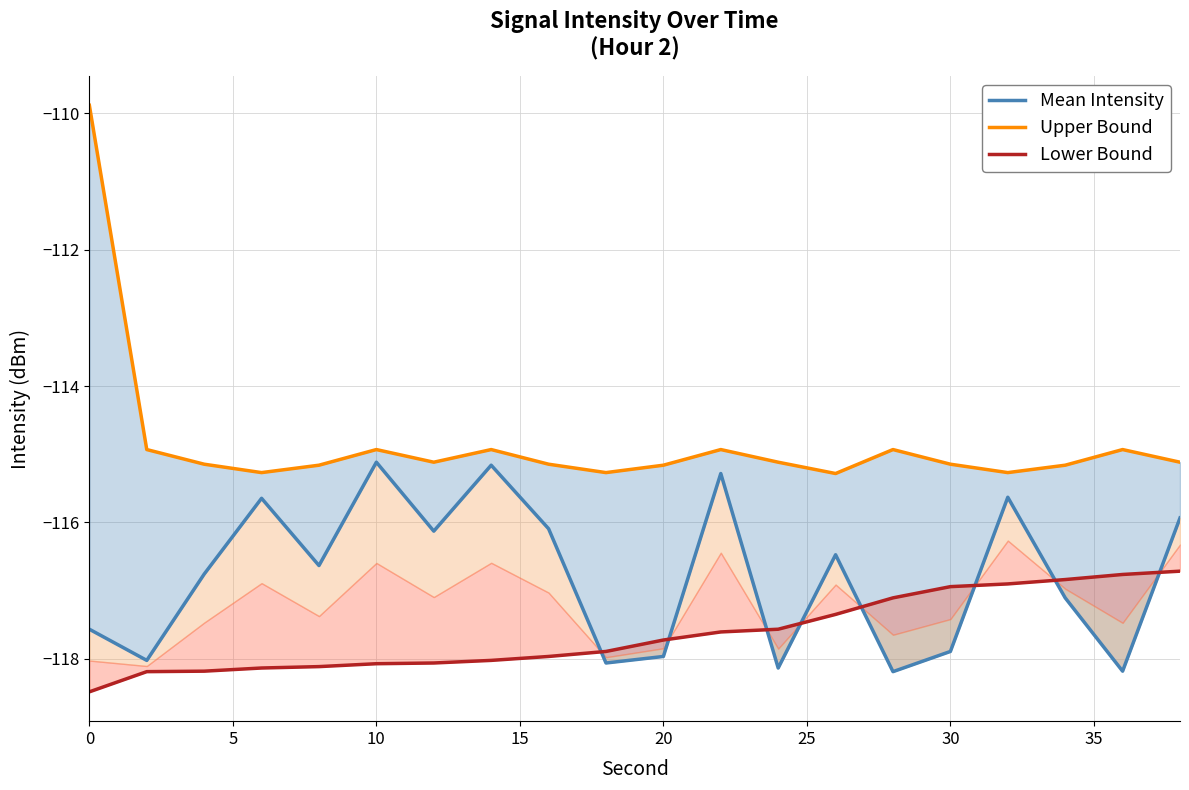

Does the chart have visible grid lines?

Yes